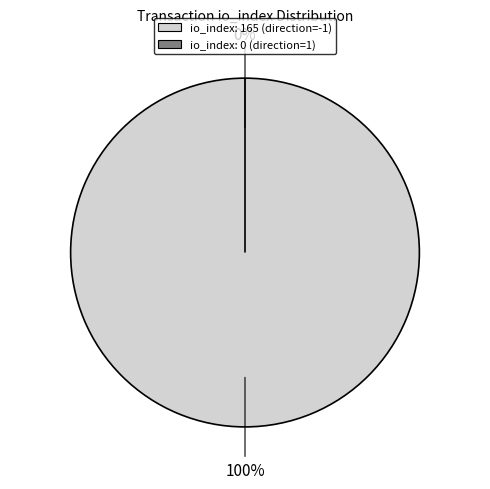

To the nearest percent, what portion does io_index: 165 (direction=-1) represent?

100%